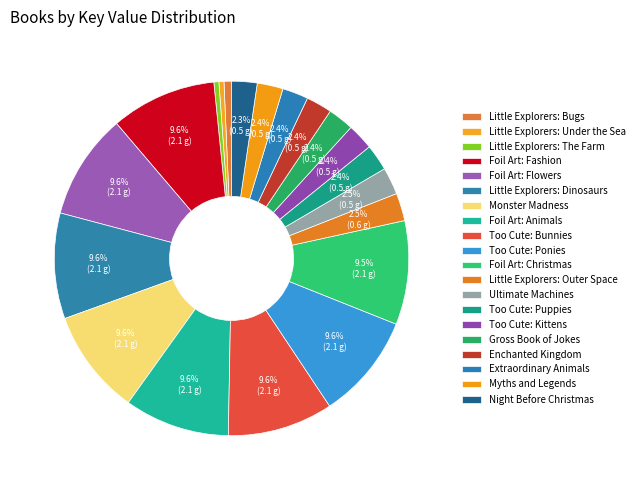

Does Little Explorers: Under the Sea account for over 50% of the chart?

No